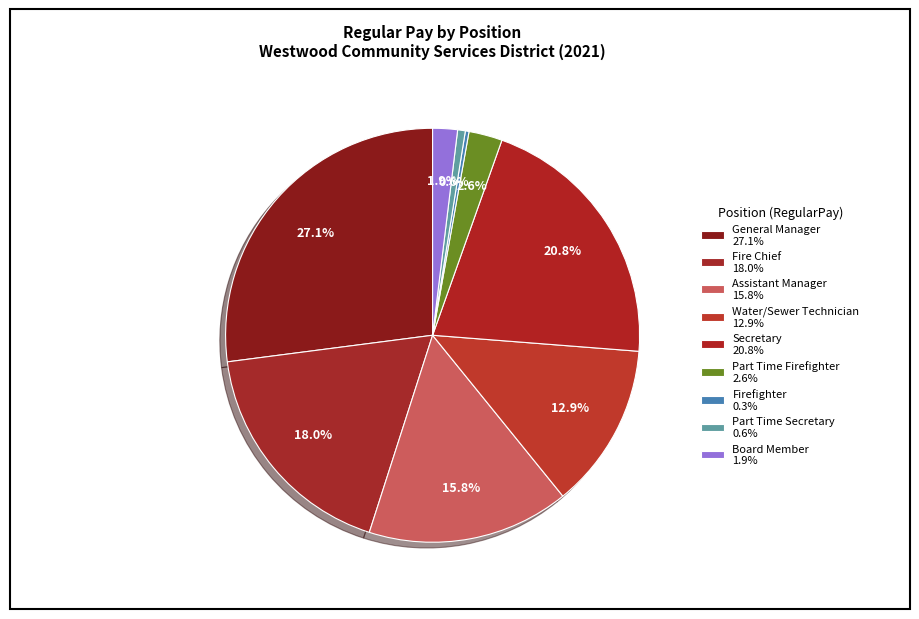

Is there any slice that represents more than half of the pie?

No